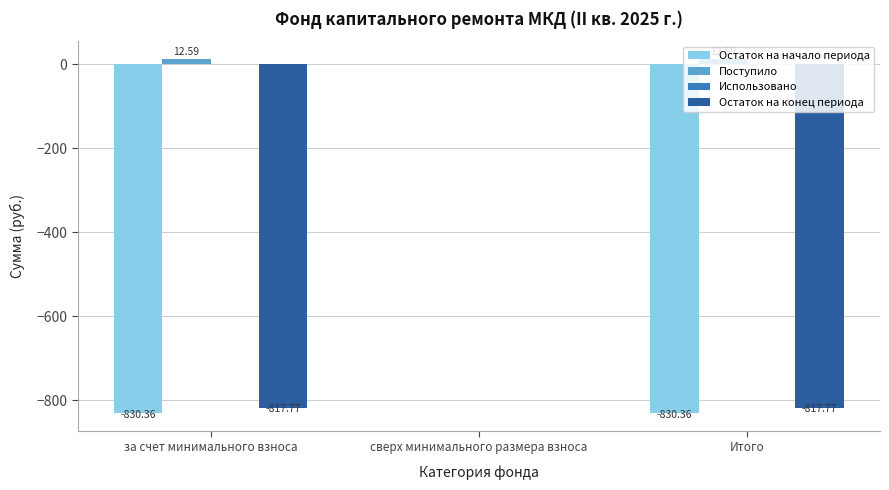

At which label is Остаток на начало периода closest to -415?

сверх минимального размера взноса